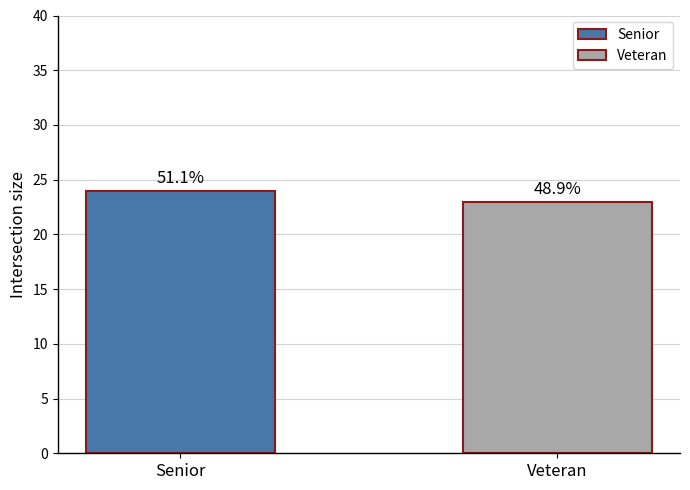

Does the chart contain any negative values?

No